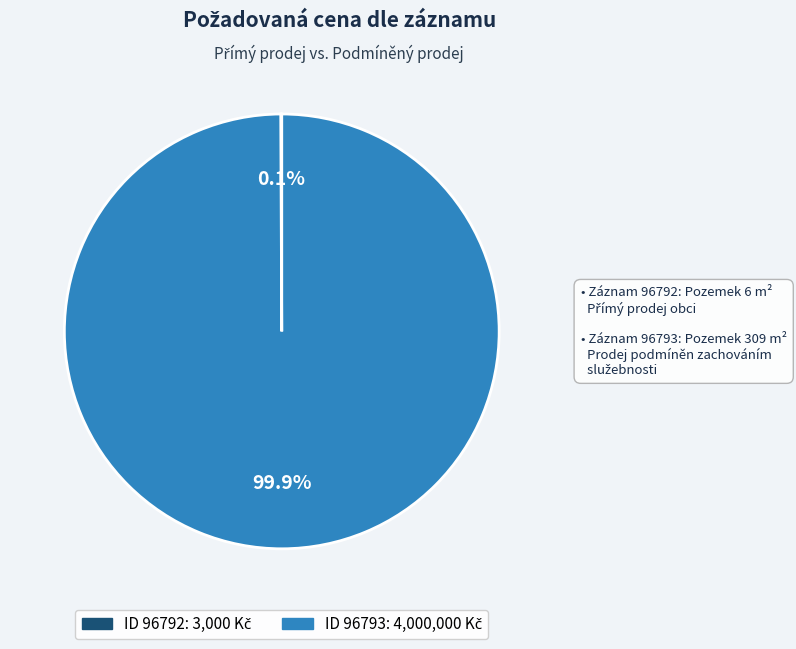

Is there any slice that represents more than half of the pie?

Yes